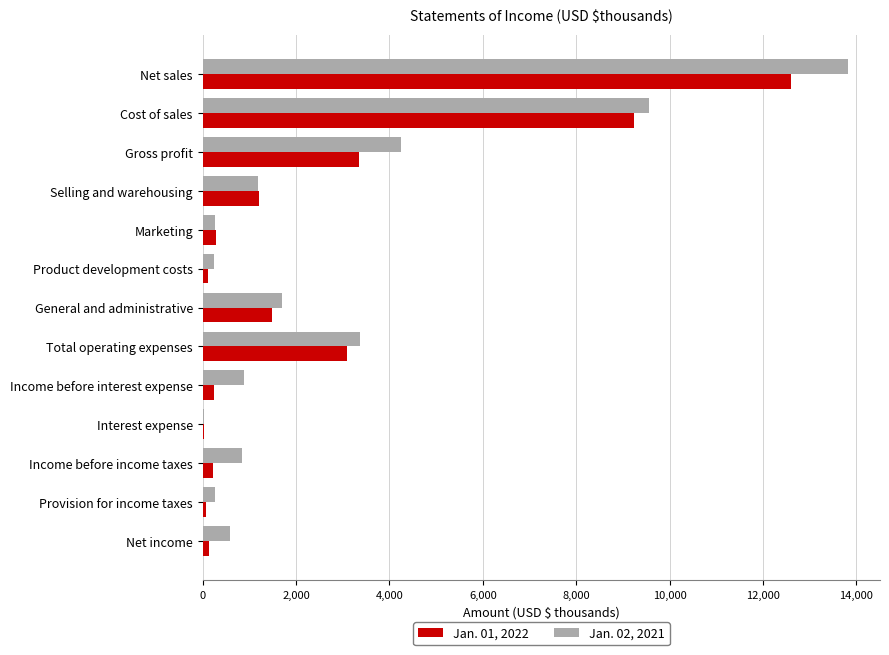

At which category does the chart reach its peak across all series?

Net sales